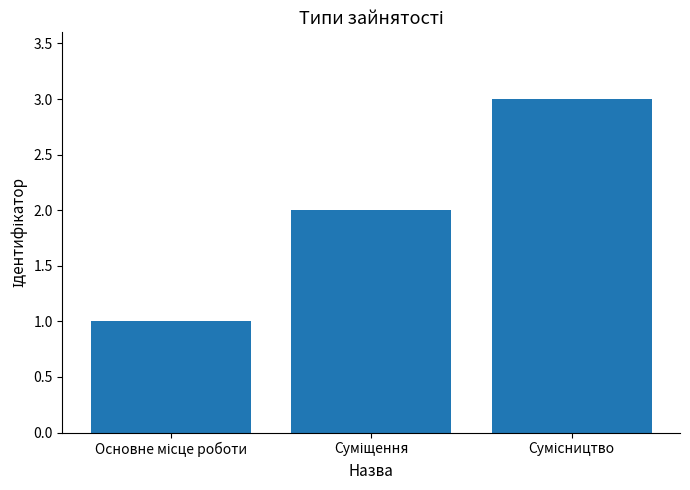

What is the sum of all values?

6